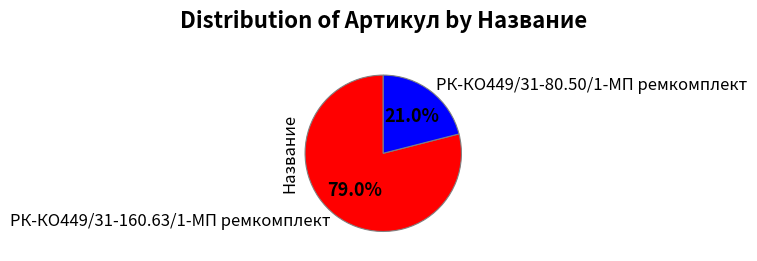

The РК-КО449/31-80.50/1-МП ремкомплект slice represents 32% of the pie. True or false?

False